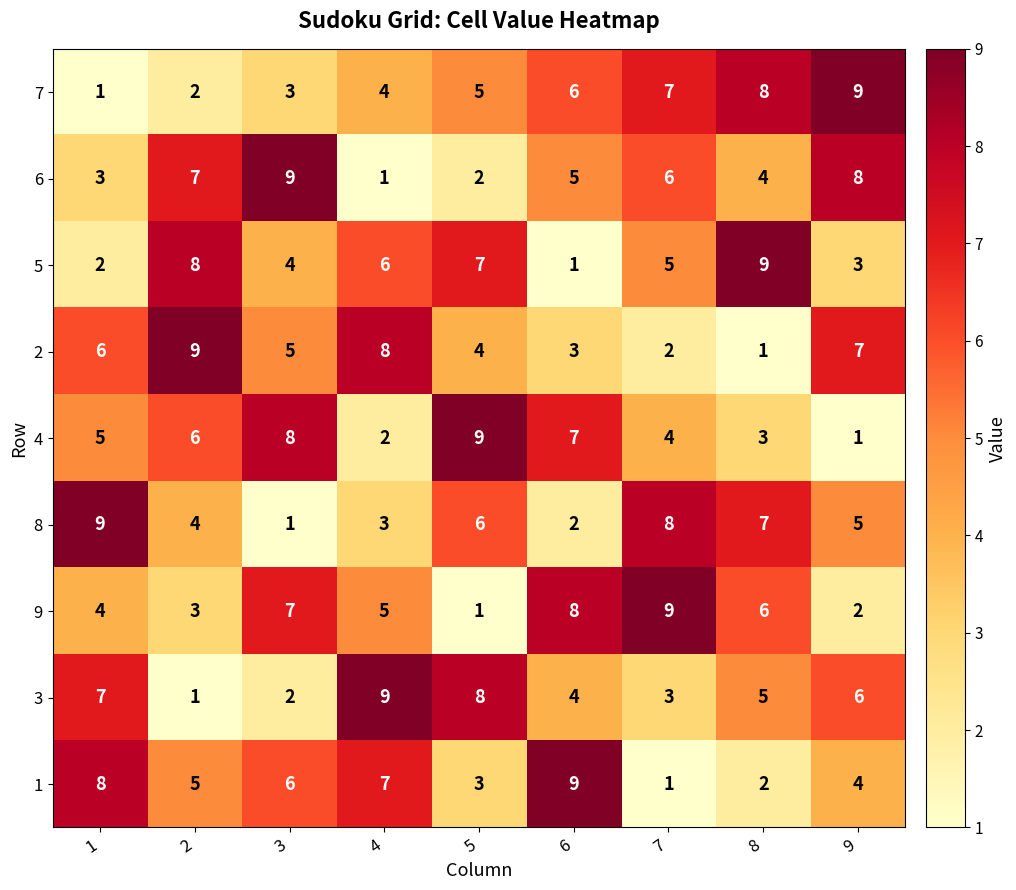

What is the greatest value displayed?

9